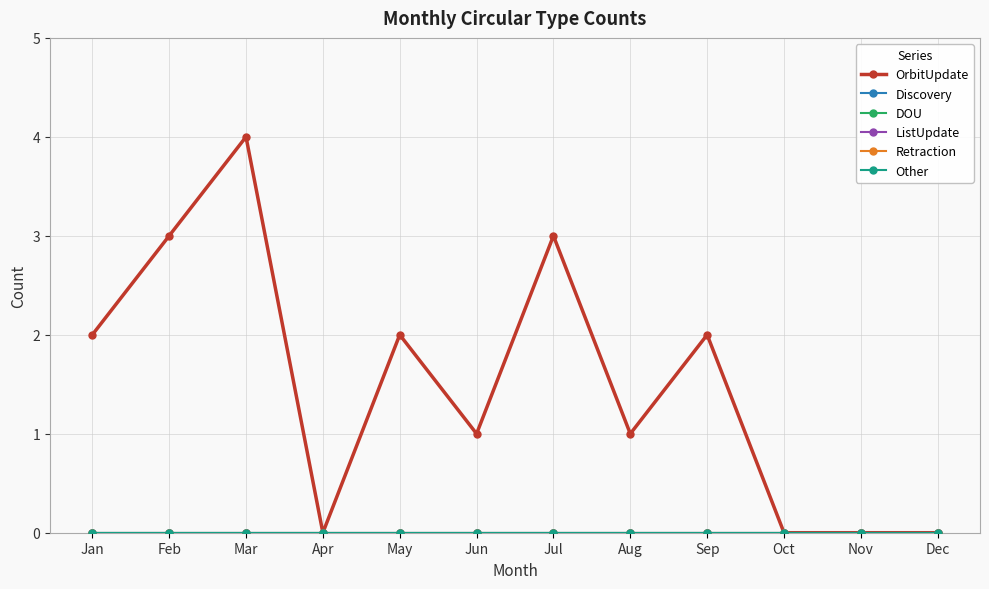

Which series has the largest total across all categories?

OrbitUpdate